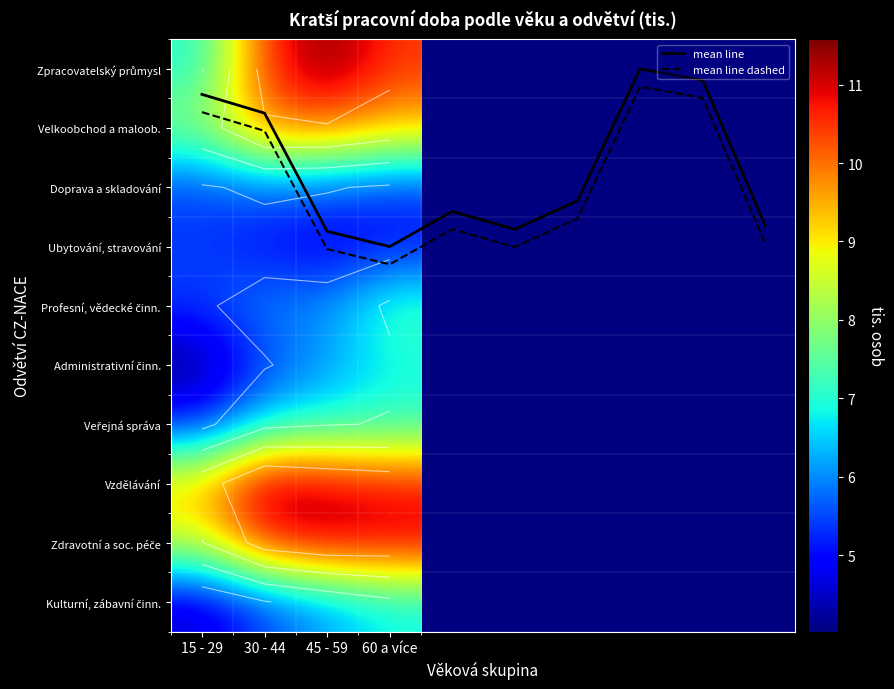

How many distinct data groups are displayed?

10